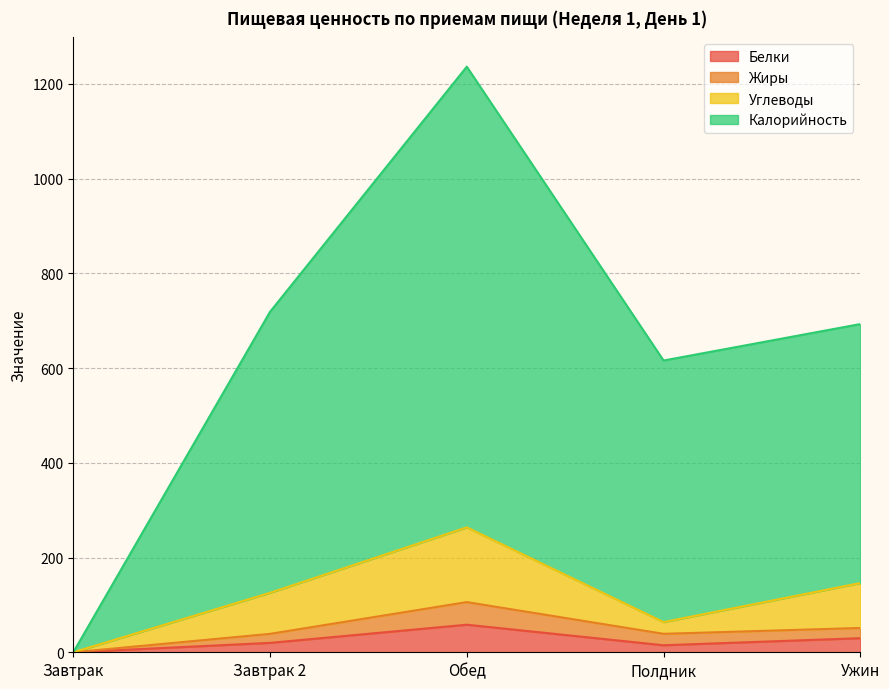

What is the label of the 5th point from the left?

Ужин